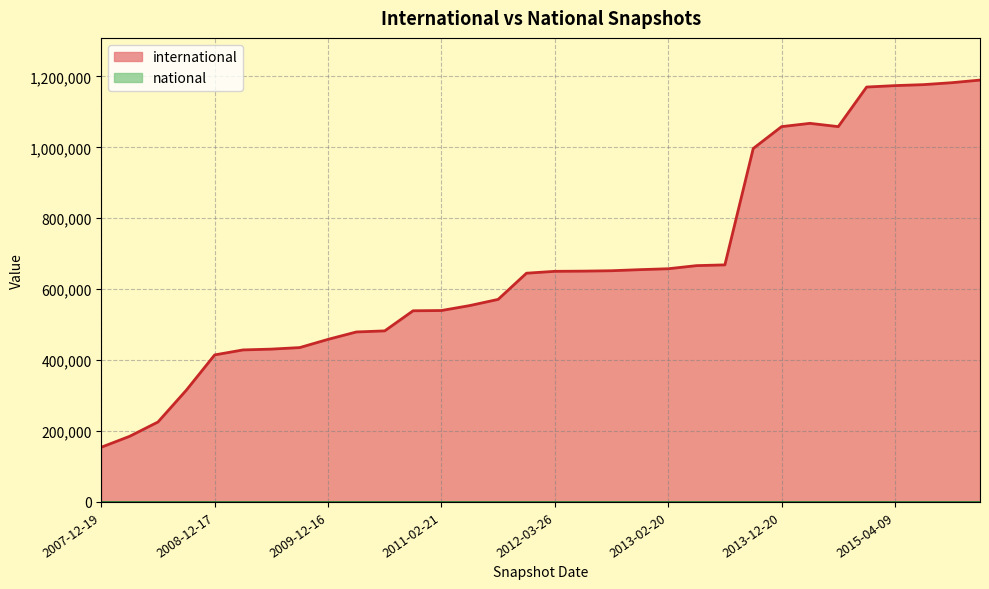

At which label is the value closest to 671913?

2013-07-09